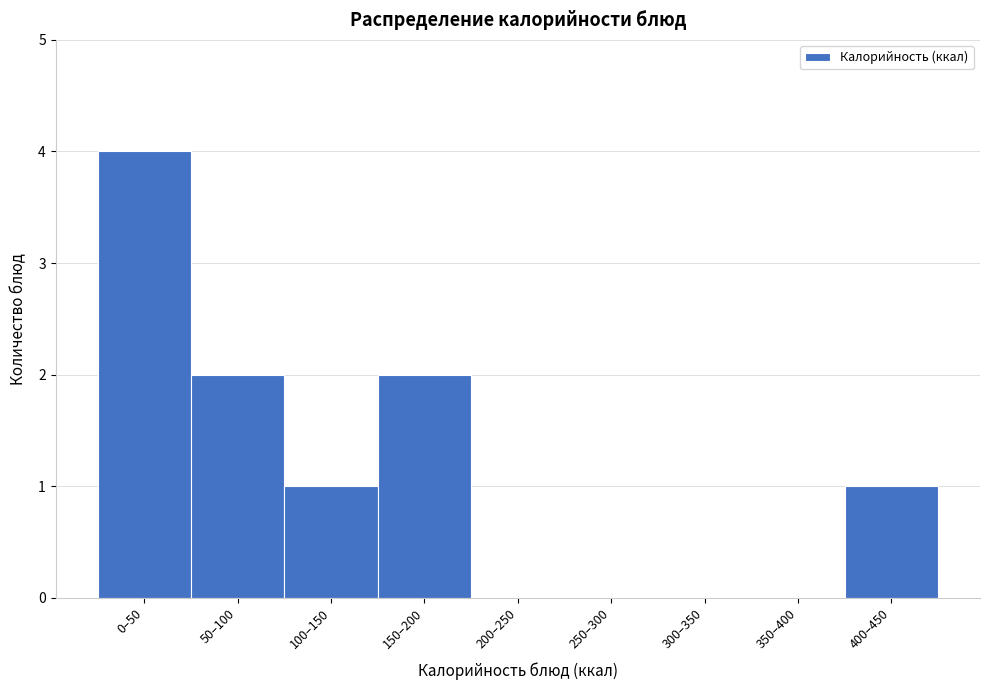

Reading left to right, list all the values displayed in this chart.

0–50=4	50–100=2	100–150=1	150–200=2	200–250=0	250–300=0	300–350=0	350–400=0	400–450=1